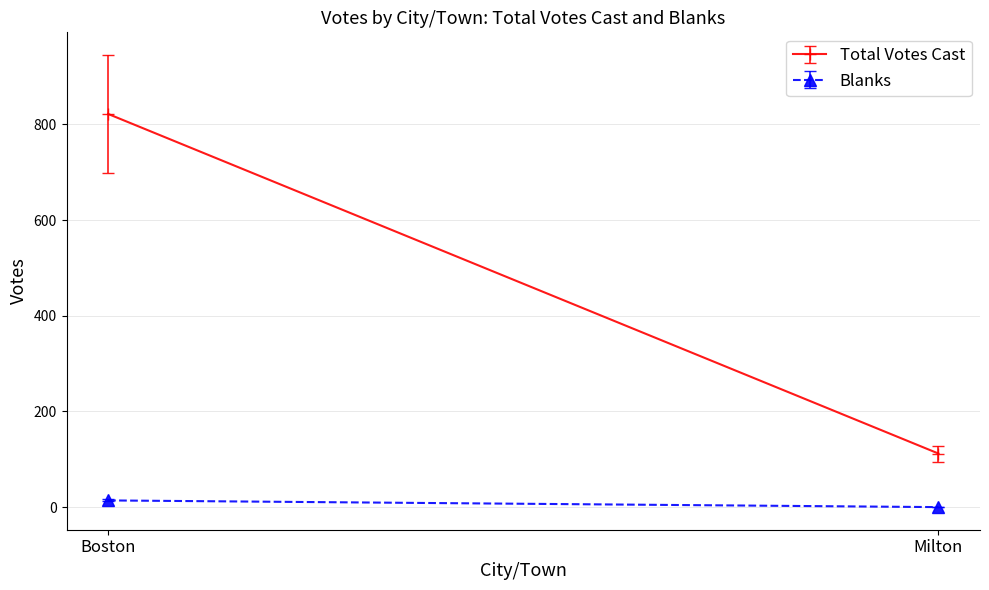

What are all the series names shown in the legend?

Total Votes Cast, Blanks